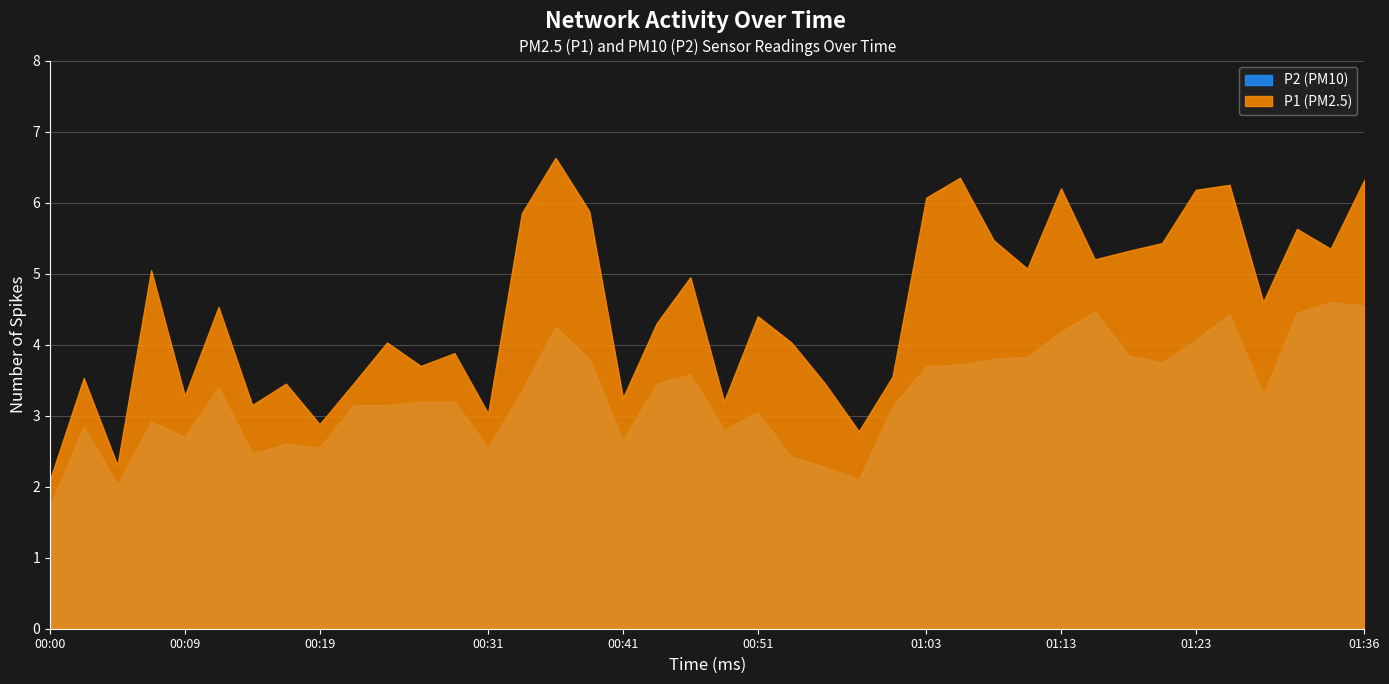

Rank the categories by P2 value from highest to lowest.

01:33, 01:36, 01:16, 01:31, 01:26, 00:36, 01:13, 01:23, 01:18, 01:11, 00:39, 01:09, 01:21, 01:06, 01:03, 00:46, 00:44, 00:12, 00:34, 01:28, 00:26, 00:29, 00:22, 00:24, 01:01, 00:51, 00:07, 00:02, 00:49, 00:09, 00:41, 00:17, 00:19, 00:31, 00:14, 00:53, 00:56, 00:58, 00:05, 00:00